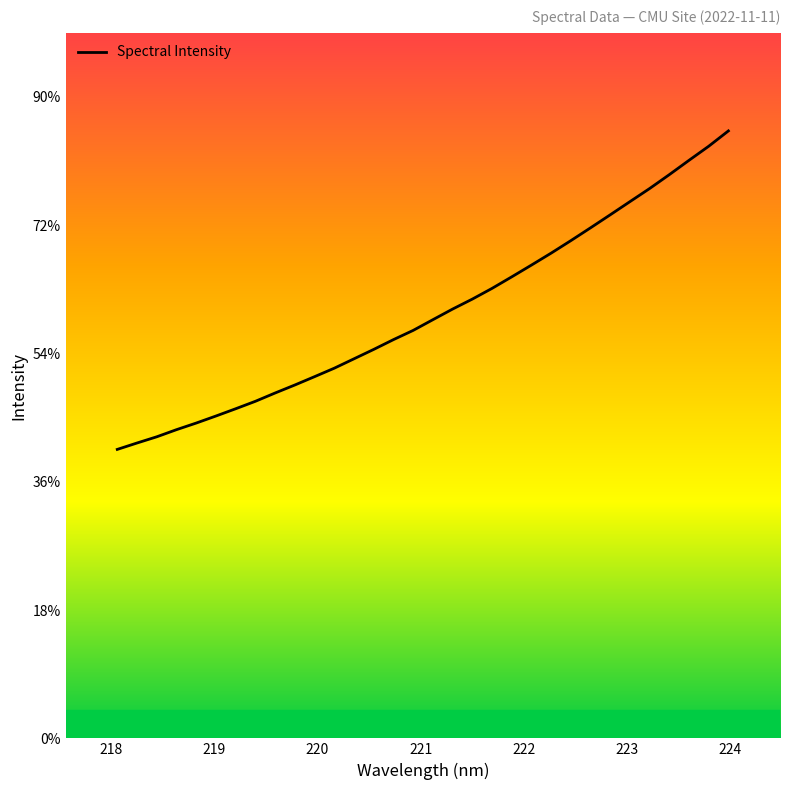

Does the chart have visible grid lines?

No